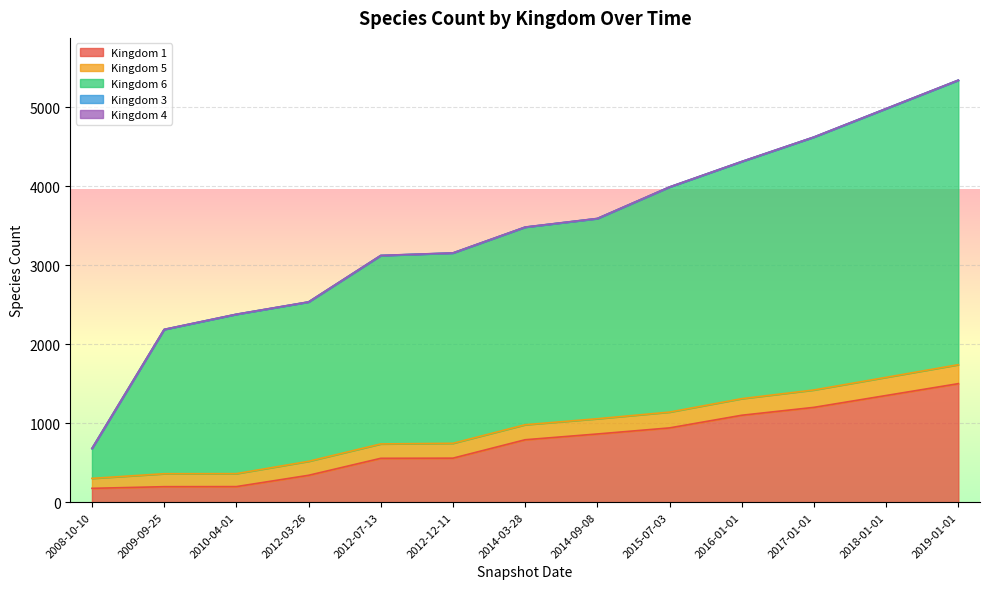

The 5 series shows 4620 at 2017-01-01. True or false?

True